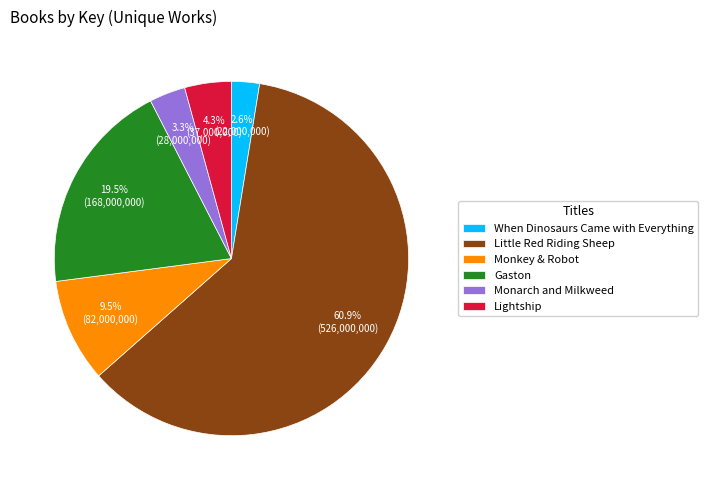

Is it true that Gaston is 27% of the pie?

False